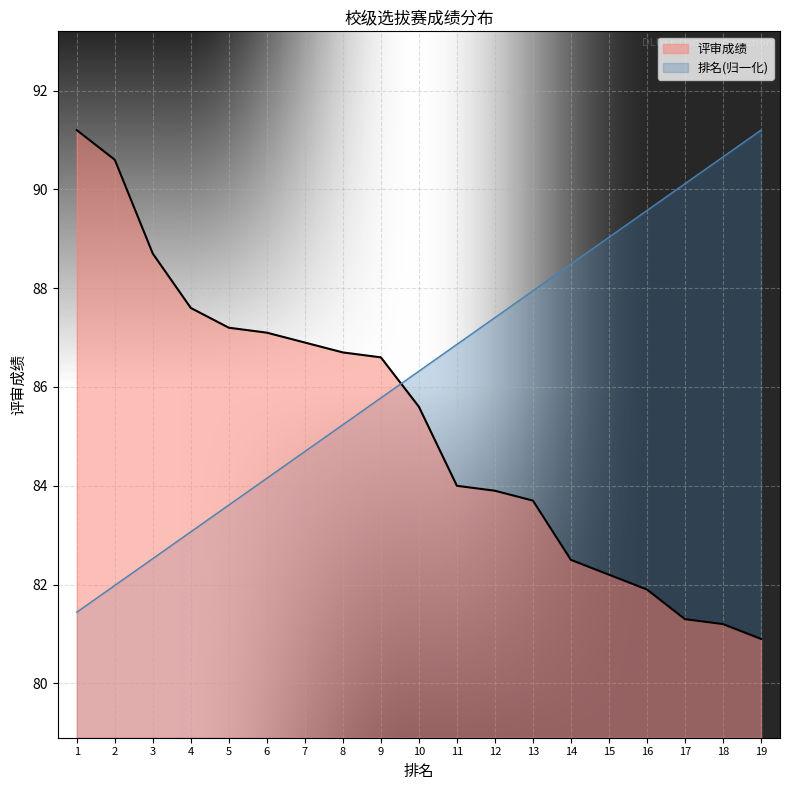

True or false: 评审成绩 has a value of 142.6 at 5.

False